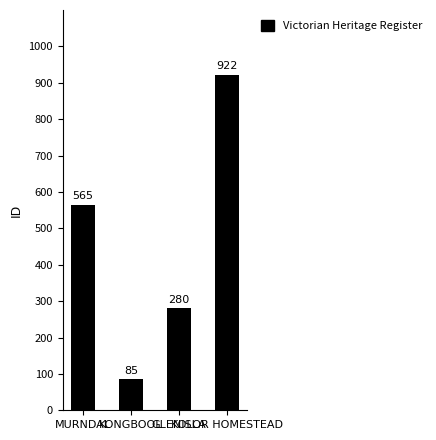

What is the value of the 1st bar from the left?

565